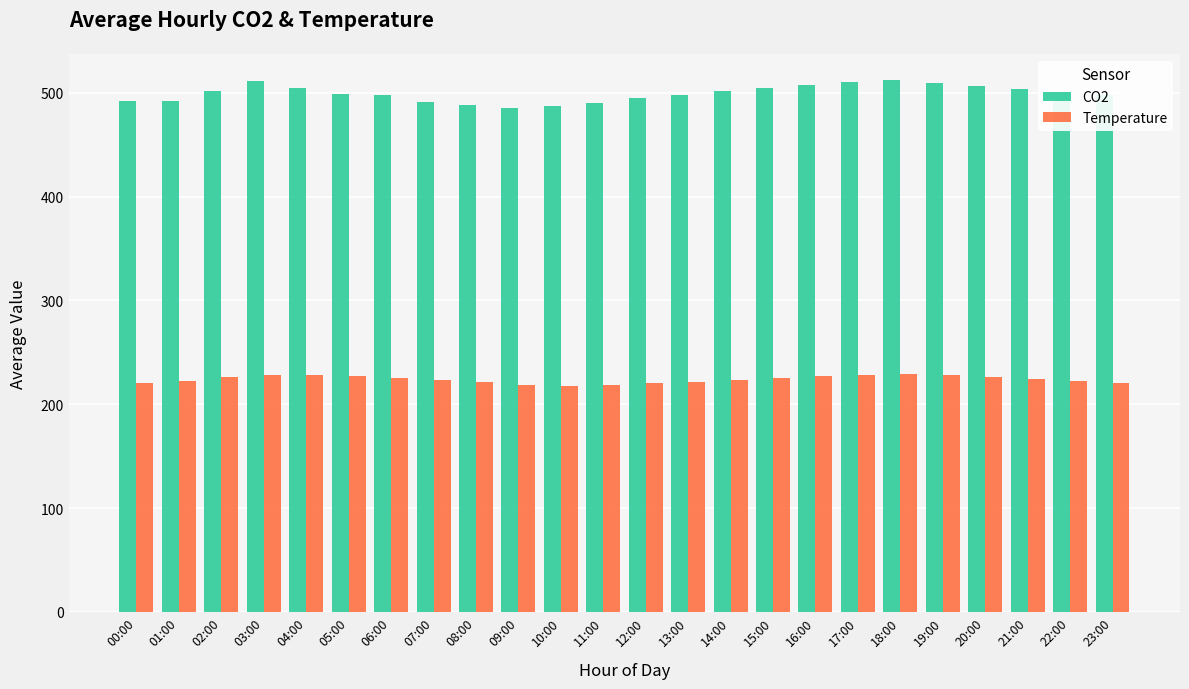

Are the bars grouped side by side (vs. stacked)?

Yes